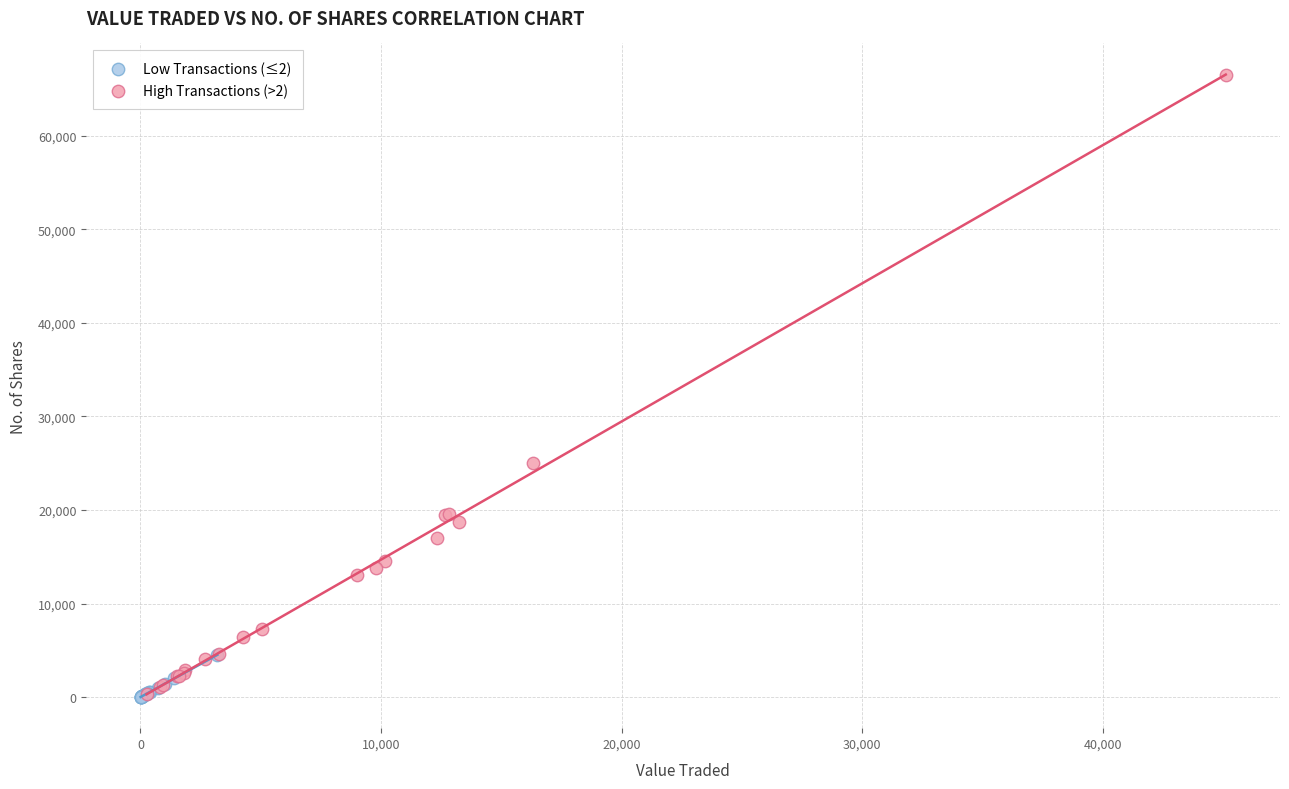

What are all the series names shown in the legend?

Low Transactions (≤2), High Transactions (>2)